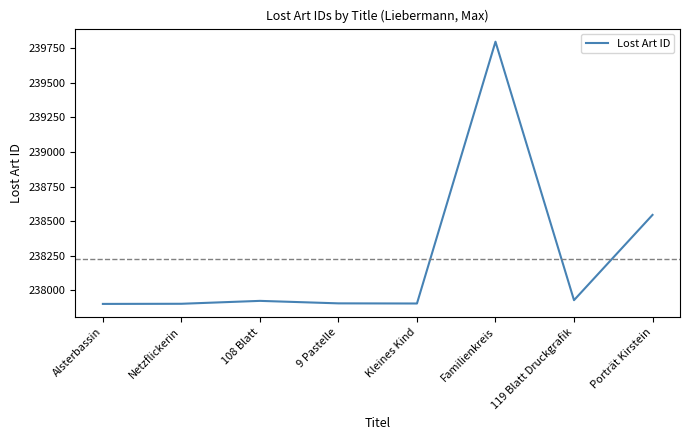

True or false: the data has more than 2 interior local peaks.

False